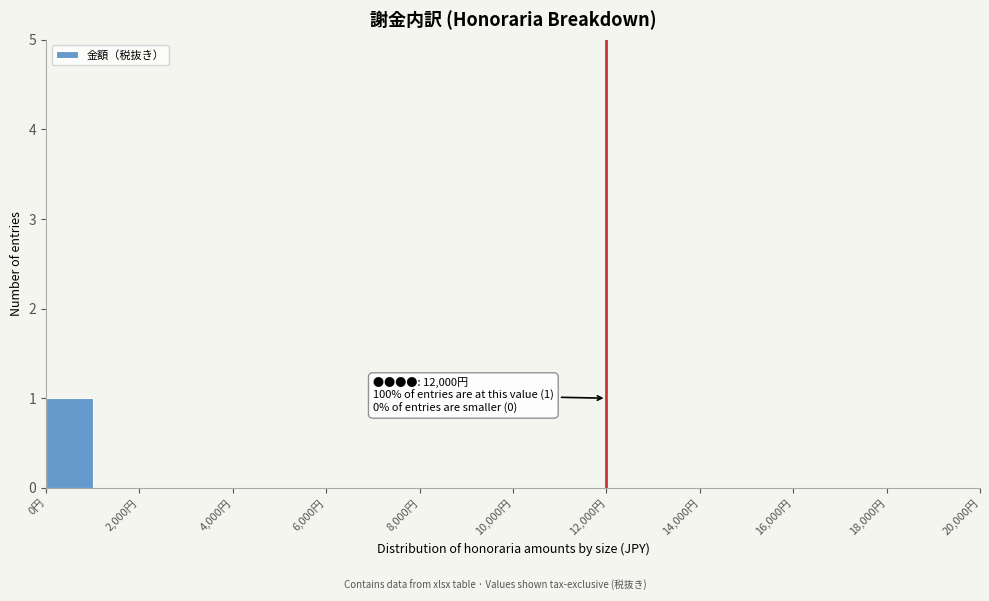

Which range on the x-axis has the tallest bar?

0 to 1000